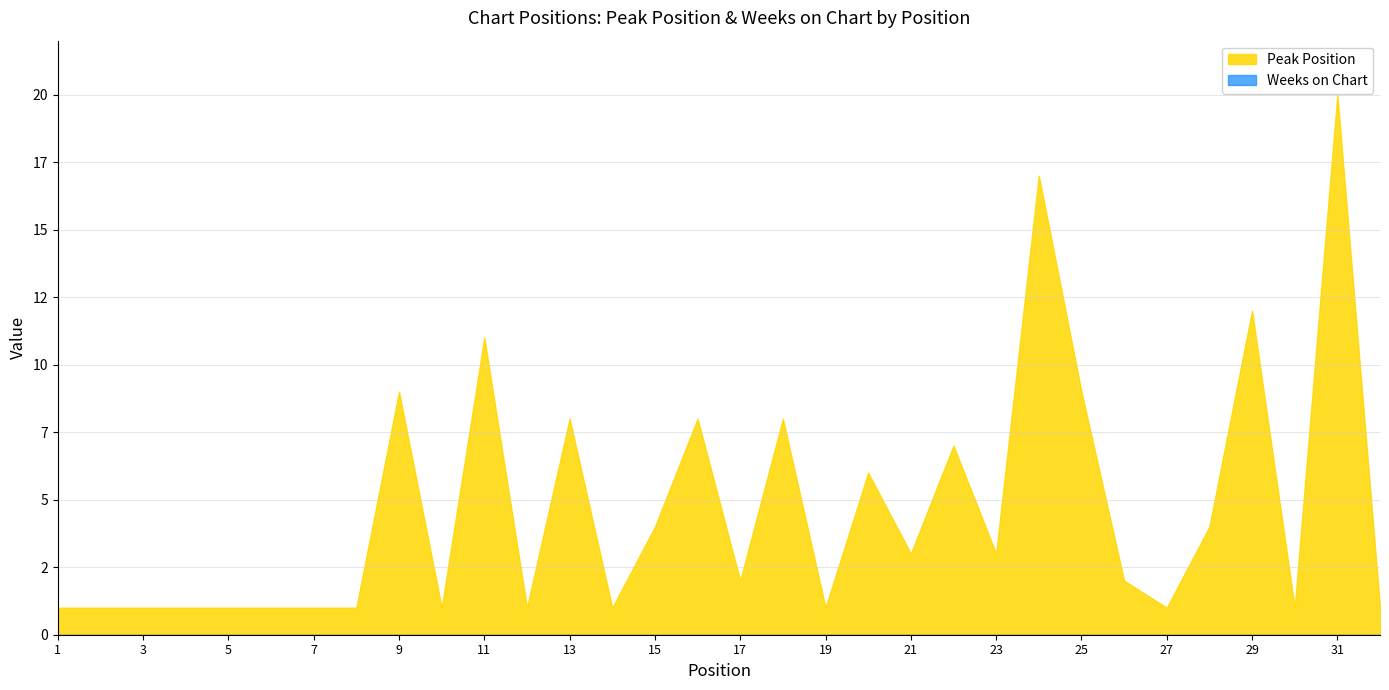

How many series are shown in this chart?

2